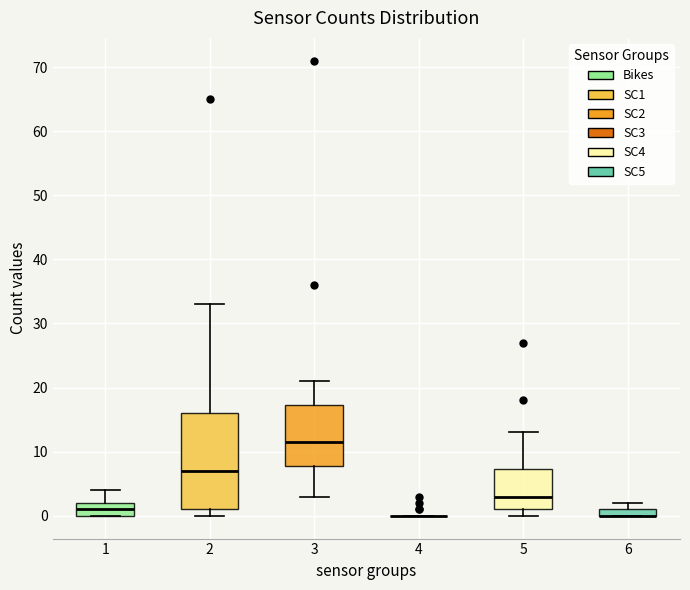

Which box is the tallest, from its lower edge to its upper edge?

2